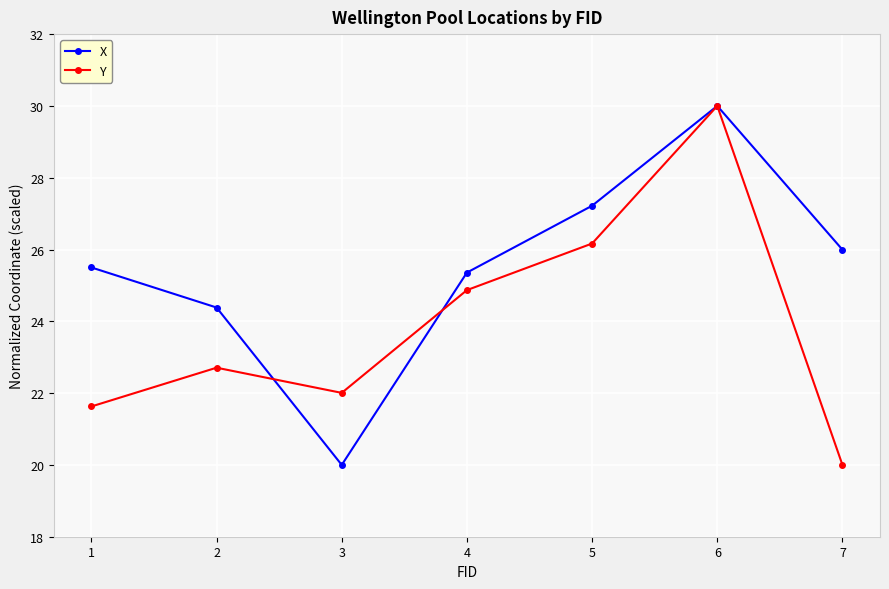

Reading left to right, extract all data points from this chart.

X: 1=25.5	2=24.4	3=20.0	4=25.4	5=27.2	6=30.0	7=26.0
Y: 1=21.6	2=22.7	3=22.0	4=24.9	5=26.2	6=30.0	7=20.0